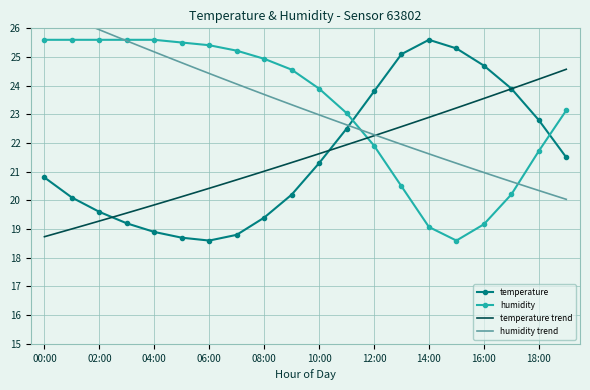

What is the difference between the maximum and minimum values in the temperature series?

7.0